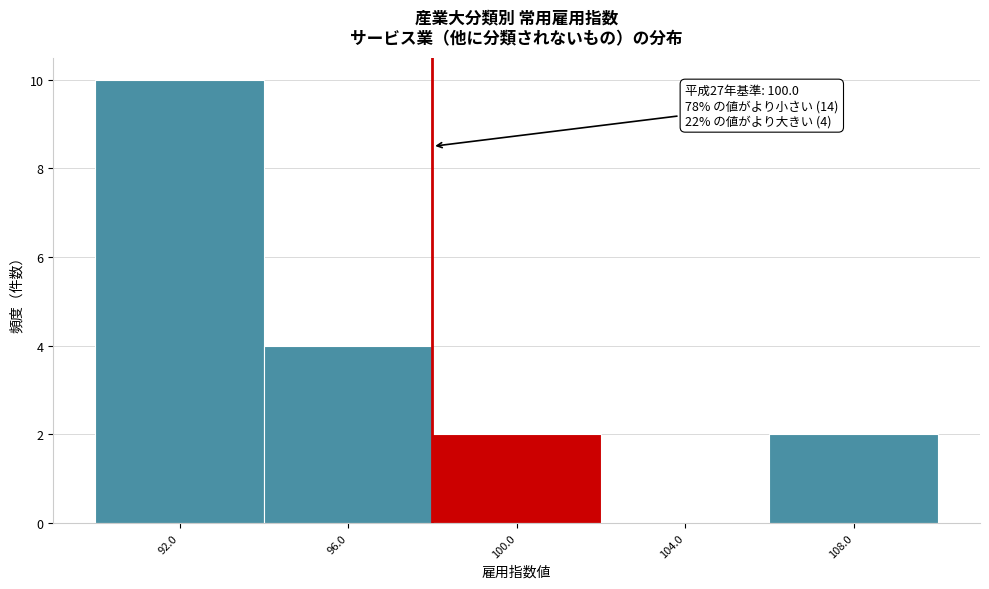

Reading right to left, what are all the values shown in this chart?

108.0=2	104.0=0	100.0=2	96.0=4	92.0=10